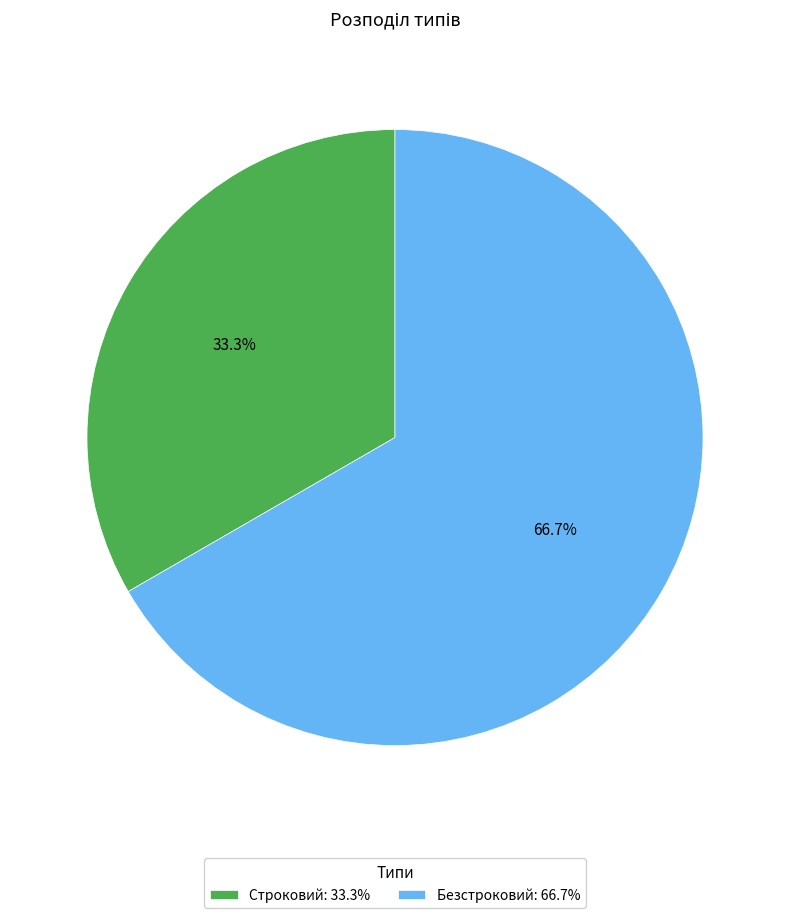

Is it true that Безстроковий is 61% of the pie?

False